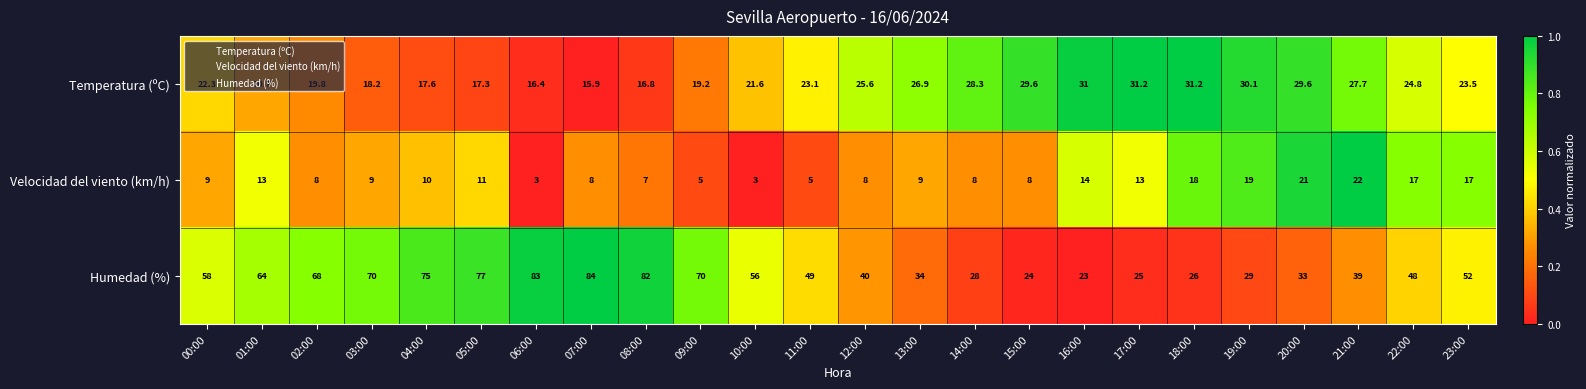

What is the difference between the highest and lowest values at 11:00?

44.0